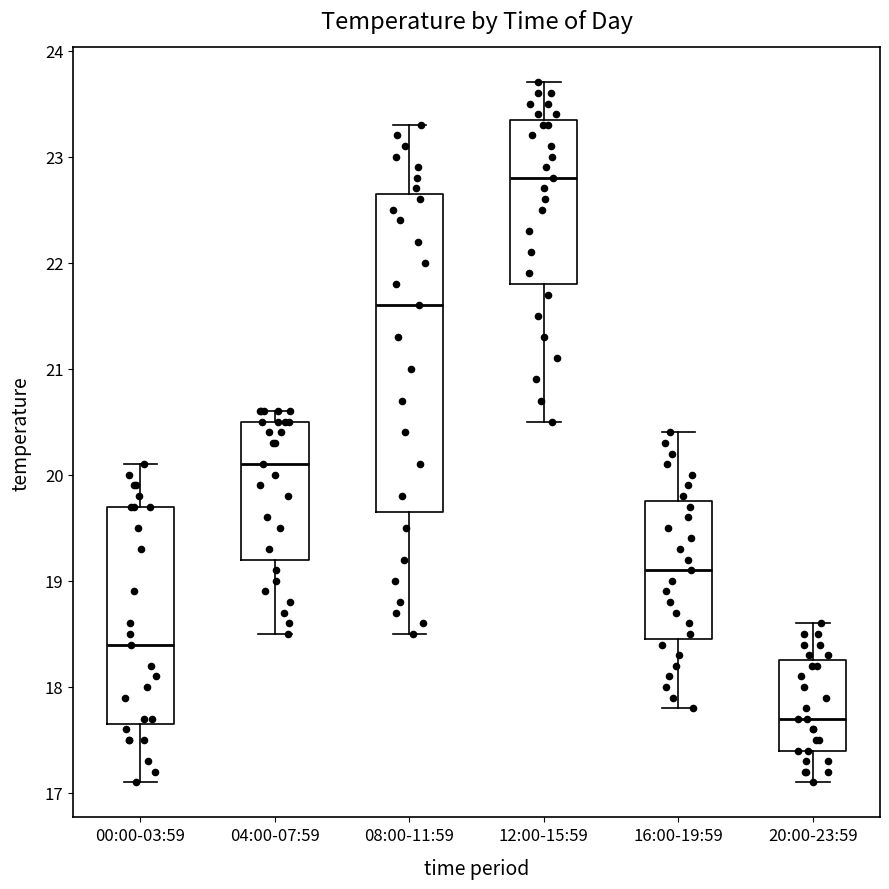

Reading left to right, transcribe this box plot: for each box, give where its median line is, the range the box spans, and where its two whiskers end, as read against the y-axis. The values are not printed on the chart, so give them approximately, as read against the axis.

00:00-03:59: median 18.4, box 17.7 to 19.7, whiskers 17.1 to 20.1
04:00-07:59: median 20.1, box 19.2 to 20.5, whiskers 18.5 to 20.6
08:00-11:59: median 21.6, box 19.7 to 22.7, whiskers 18.5 to 23.3
12:00-15:59: median 22.8, box 21.8 to 23.4, whiskers 20.5 to 23.7
16:00-19:59: median 19.1, box 18.5 to 19.8, whiskers 17.8 to 20.4
20:00-23:59: median 17.7, box 17.4 to 18.3, whiskers 17.1 to 18.6